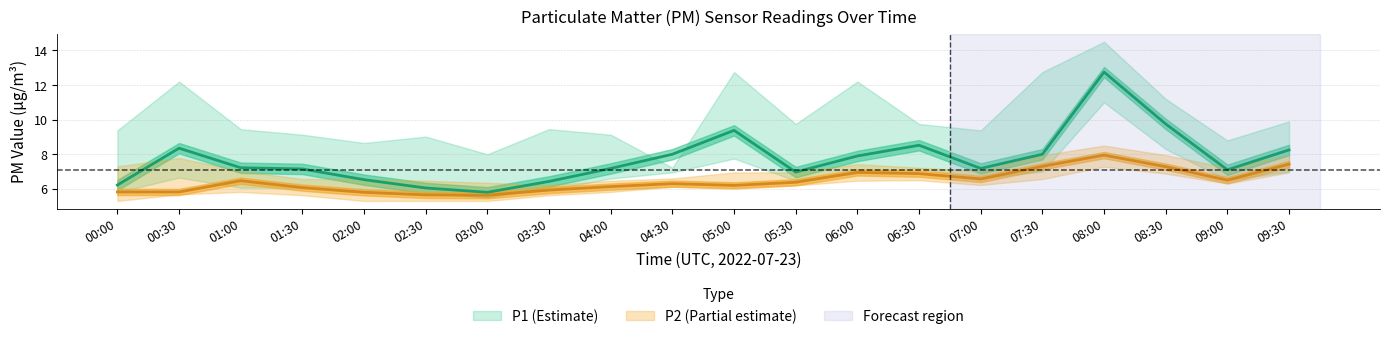

Reading left to right, transcribe all the data shown in this chart.

P1: 6.2	8.3	7.2	7.2	6.5	6.0	5.8	6.4	7.2	8.0	9.4	7.0	7.9	8.5	7.2	8.0	12.8	9.8	7.1	8.2
P1_upper: 9.4	12.2	9.4	9.1	8.7	9.0	8.0	9.4	9.1	7.2	12.8	9.8	12.2	9.8	9.4	12.8	14.5	11.2	8.8	9.9
P1_lower: 5.8	6.7	6.1	6.0	5.8	5.7	5.7	5.9	6.6	7.0	7.8	6.5	6.9	7.2	6.6	7.0	11.0	8.3	6.5	7.0
P2: 5.8	5.8	6.5	6.1	5.8	5.7	5.6	5.9	6.1	6.3	6.2	6.4	7.0	6.9	6.6	7.3	8.0	7.3	6.5	7.4
P2_upper: 7.3	7.8	7.0	6.6	6.6	6.5	6.3	6.2	6.5	6.6	7.0	7.0	7.4	7.2	7.0	8.0	8.5	8.0	7.2	8.0
P2_lower: 5.3	5.7	5.8	5.6	5.3	5.3	5.3	5.6	5.8	6.1	6.1	6.2	6.5	6.5	6.2	6.6	7.3	6.9	6.3	7.0